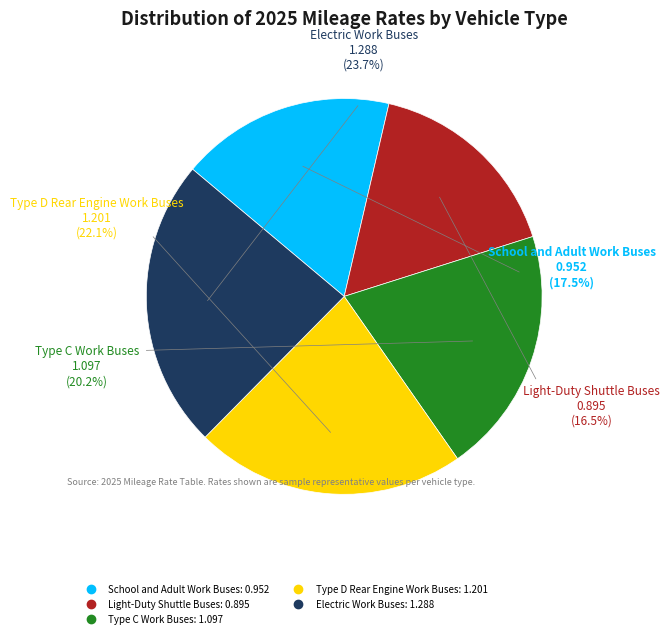

How many segments does this pie chart have?

5